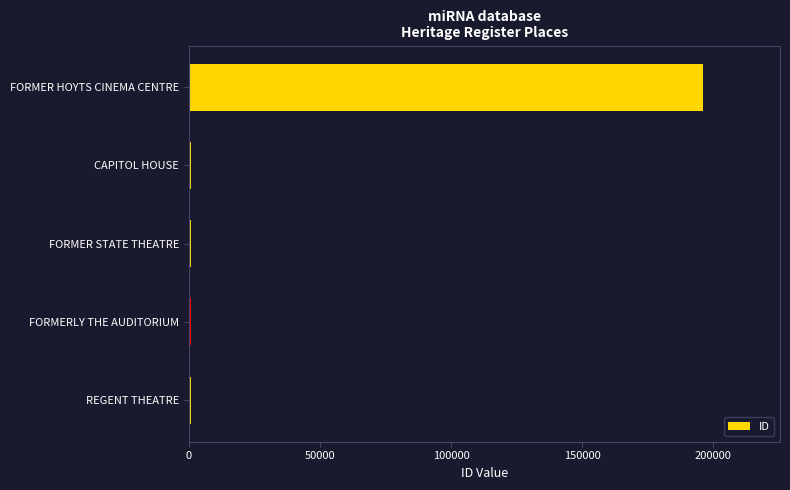

Is it true that the value at FORMER HOYTS CINEMA CENTRE is 333879?

False